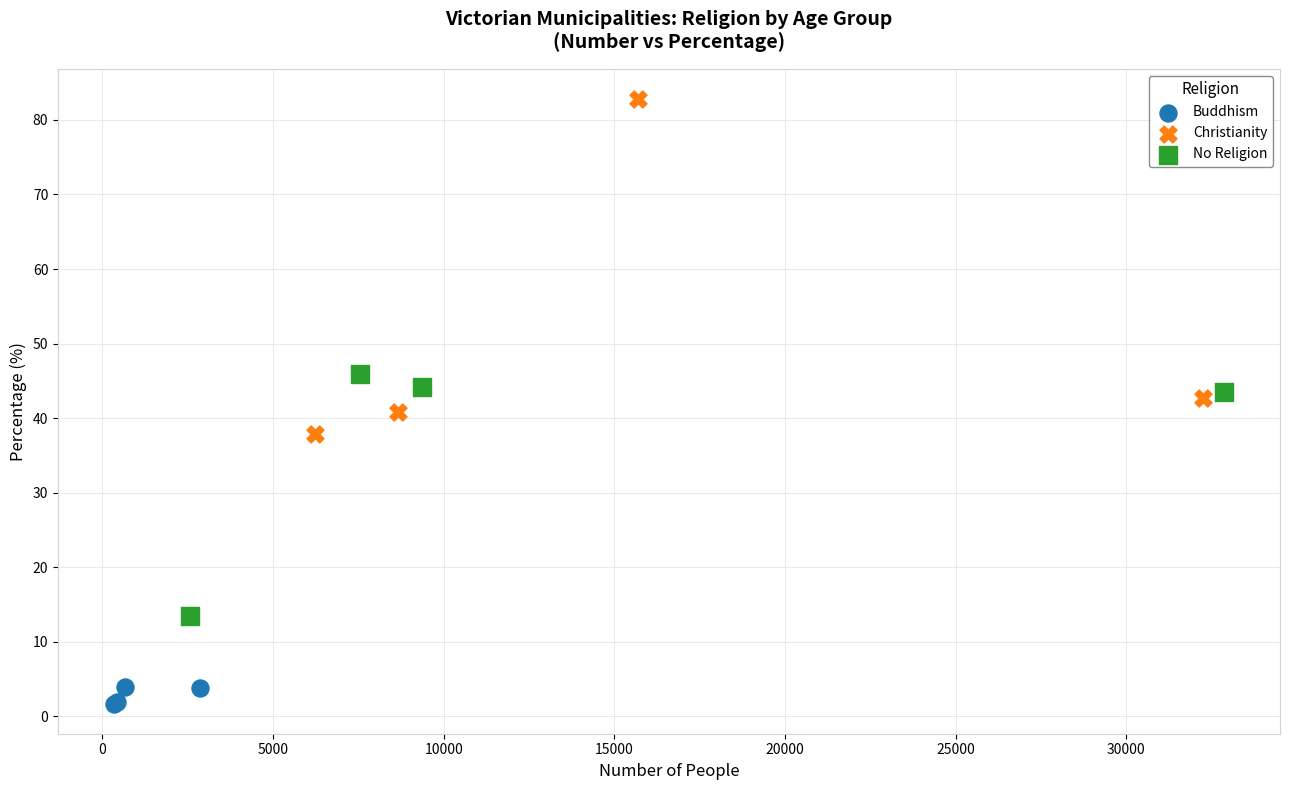

What are all the series names shown in the legend?

Buddhism, Christianity, No Religion